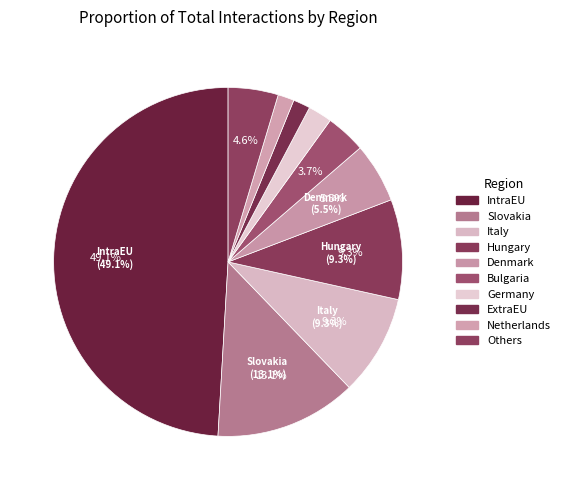

What is the largest slice in the pie chart?

IntraEU